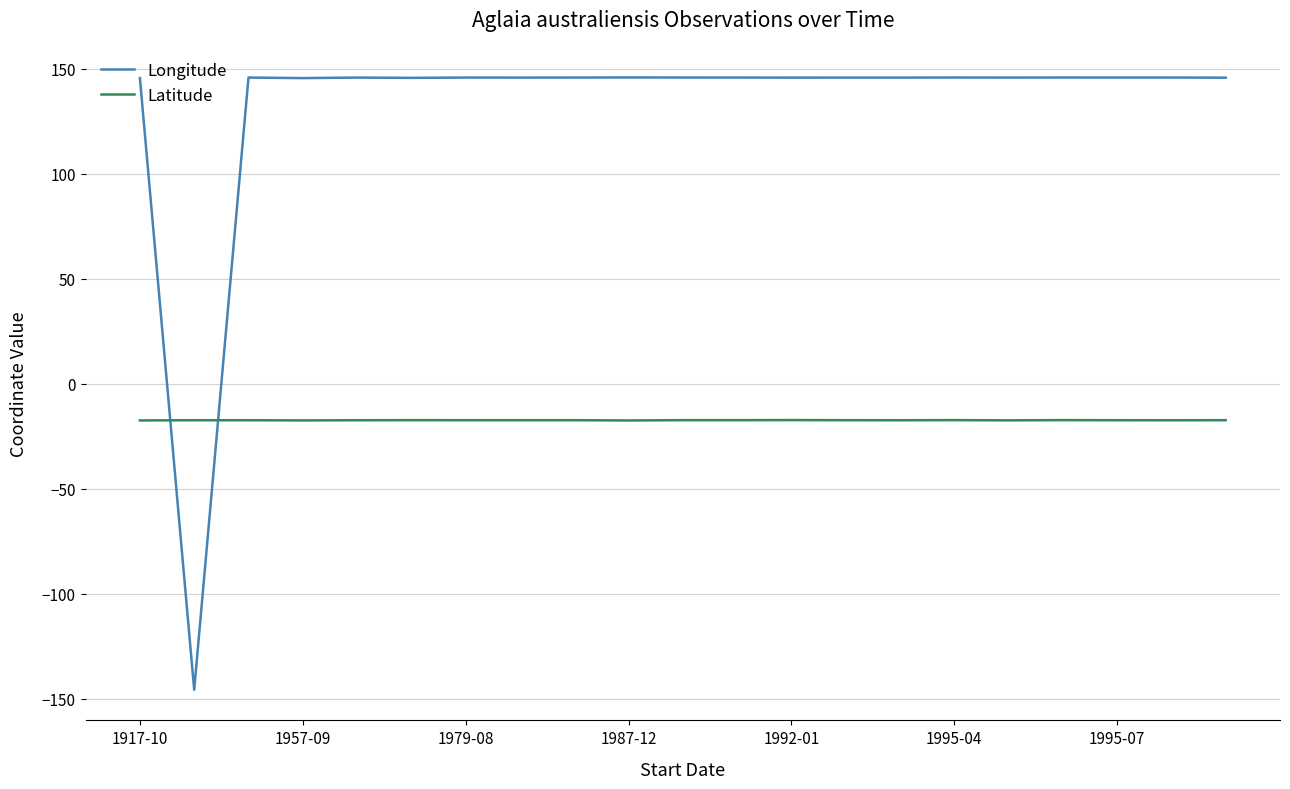

True or false: Latitude and Longitude intersect in this chart.

True